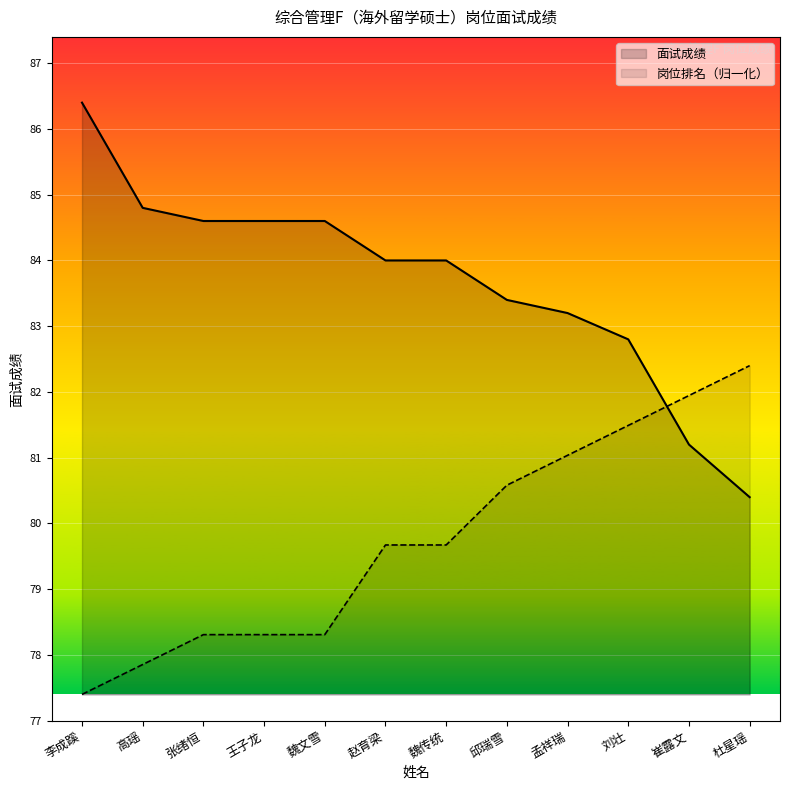

Reading left to right, transcribe all the data shown in this chart.

面试成绩: 李成蹊=86.4	高瑶=84.8	张绪恒=84.6	王子龙=84.6	魏文雪=84.6	赵育梁=84.0	魏传统=84.0	邱瑞雪=83.4	孟祥瑞=83.2	刘壮=82.8	崔露文=81.2	杜星瑶=80.4
岗位排名: 李成蹊=77.4	高瑶=77.9	张绪恒=78.3	王子龙=78.3	魏文雪=78.3	赵育梁=79.7	魏传统=79.7	邱瑞雪=80.6	孟祥瑞=81.0	刘壮=81.5	崔露文=81.9	杜星瑶=82.4